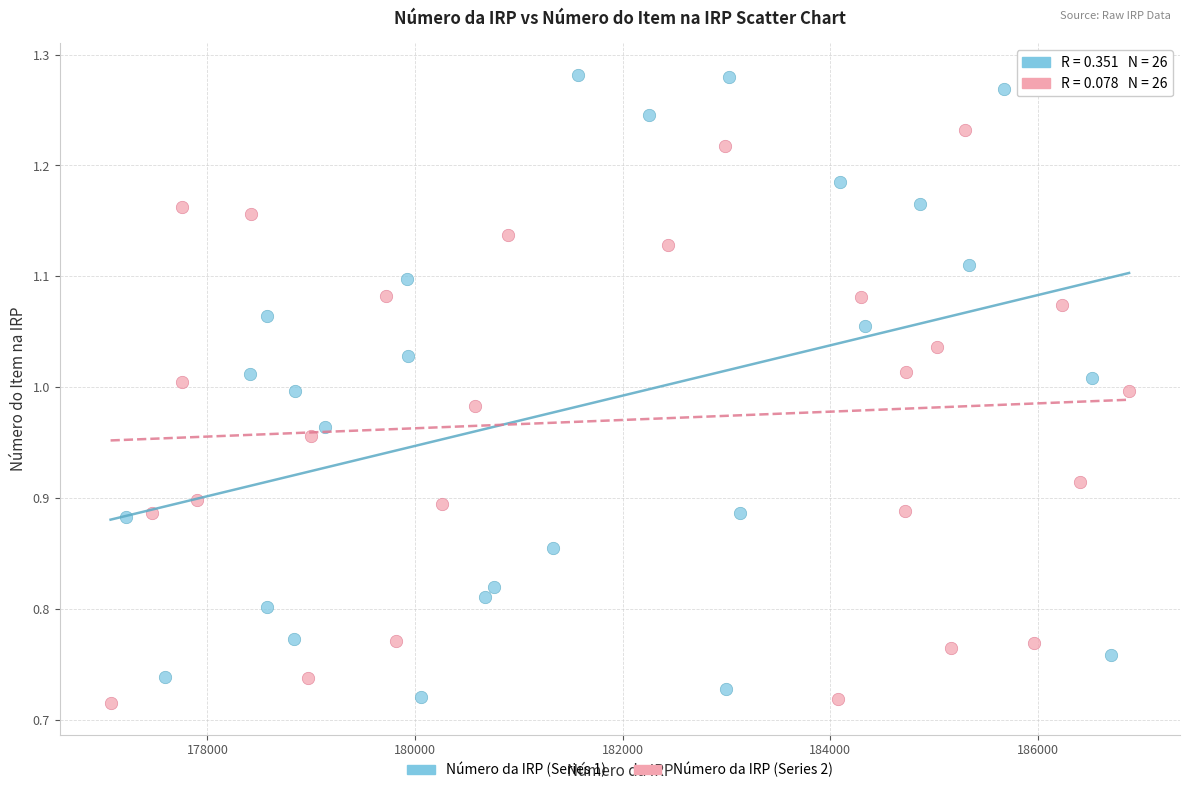

Which series has the widest spread of Y values?

Número da IRP (Series 1)